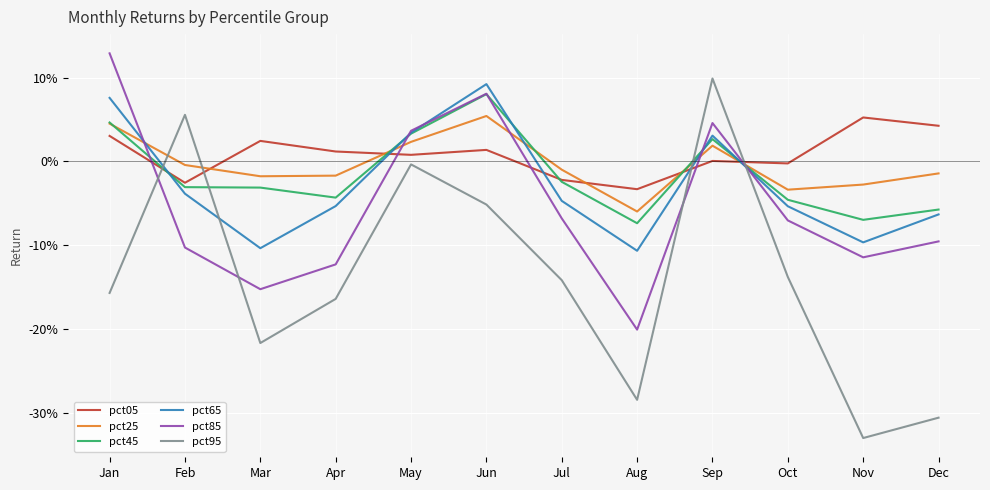

What is the difference between the second highest and second lowest values in the pct25 series?

0.1